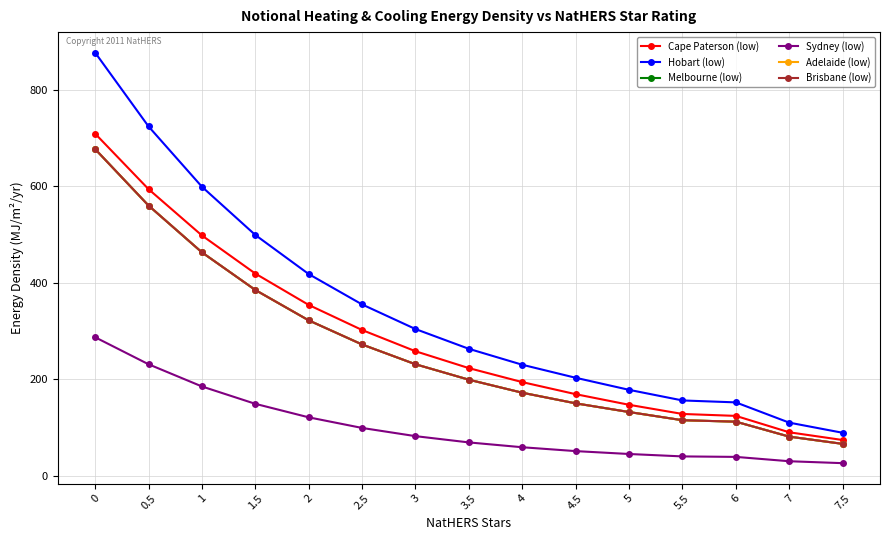

What is the label of the 13th point from the right?

1